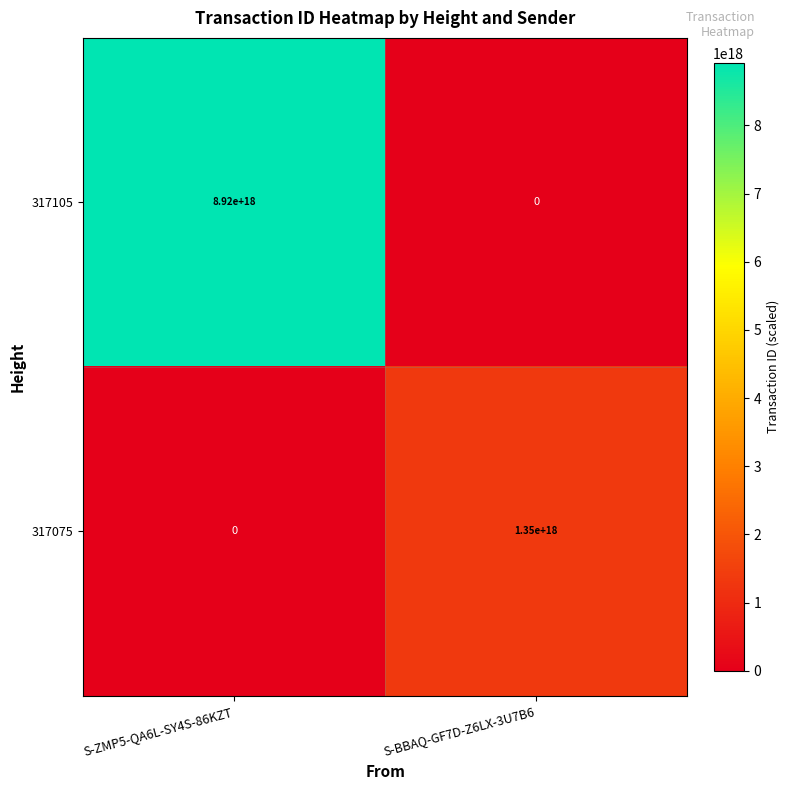

List the series in order of their peak value, lowest first.

317075, 317105